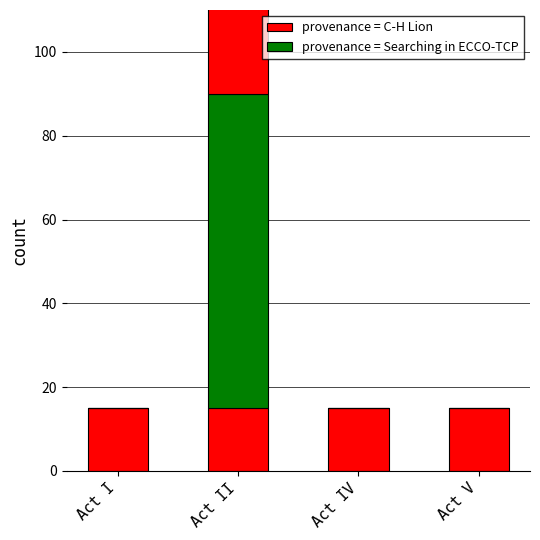

Reading left to right, transcribe all the data shown in this chart.

provenance = C-H Lion: 15	15	15	15
provenance = Searching in ECCO-TCP: 0	75	0	0